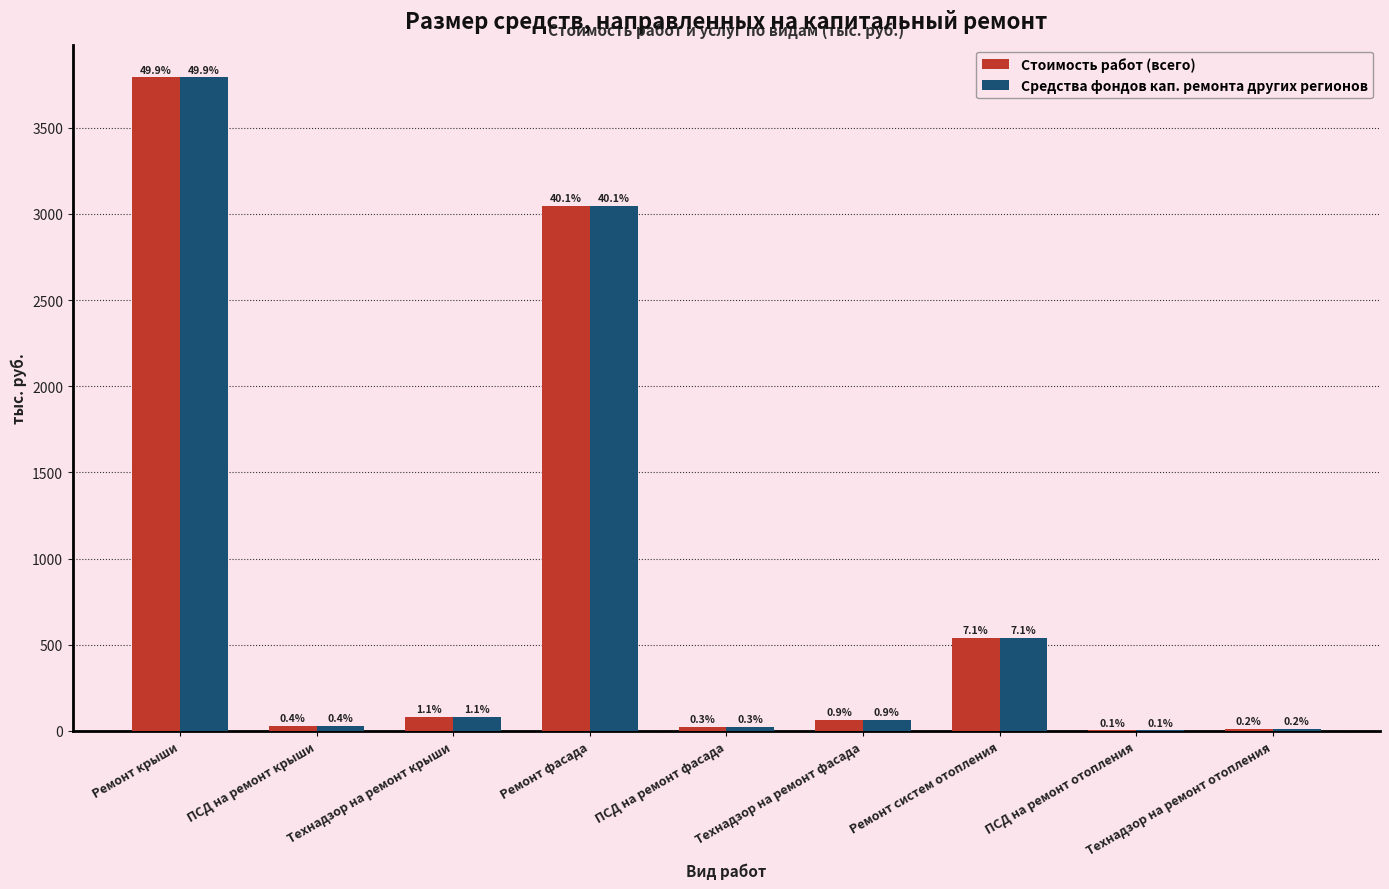

What are all the series names shown in the legend?

Стоимость работ (всего), Средства фондов кап. ремонта других регионов